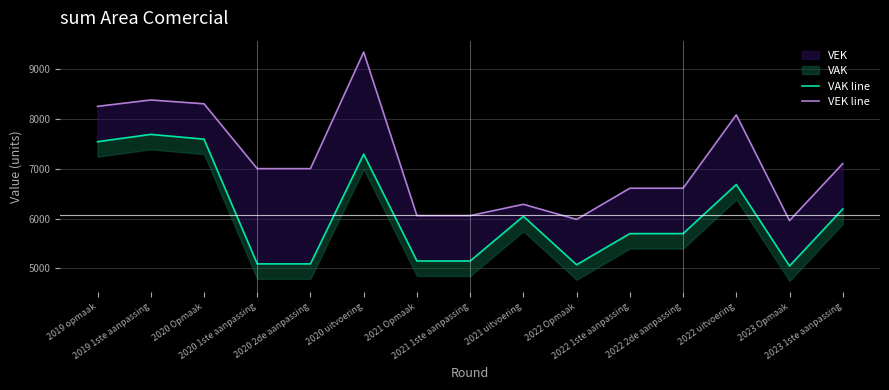

Where does the VAK line series first go above 5699?

2019 opmaak